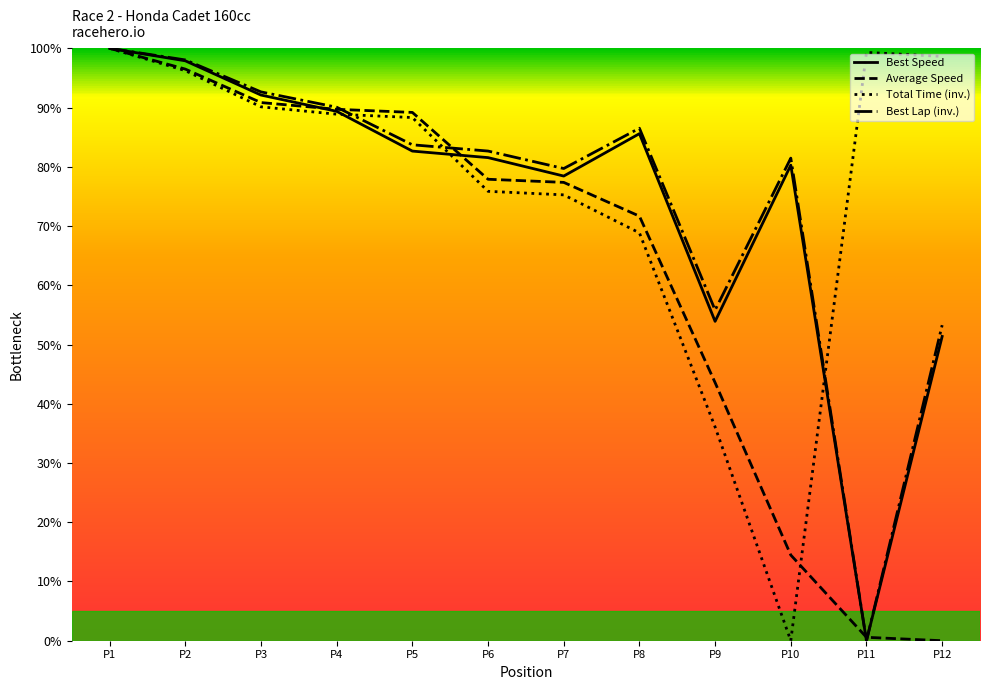

Is it true that Average Speed equals 71.7 at P8?

True